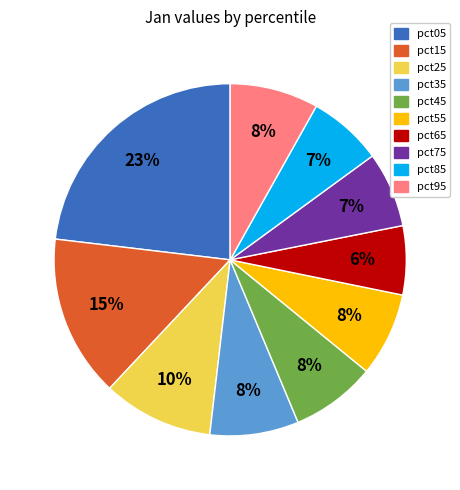

How many segments does this pie chart have?

10